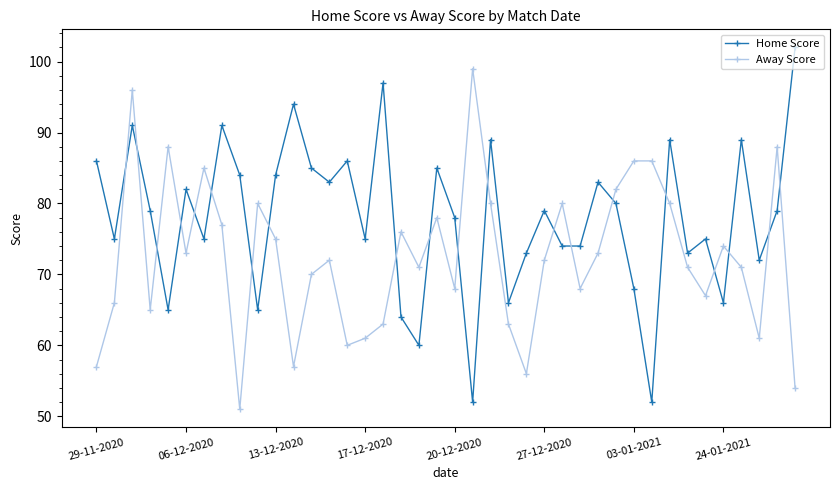

What is the sum of all Home Score values?

3119